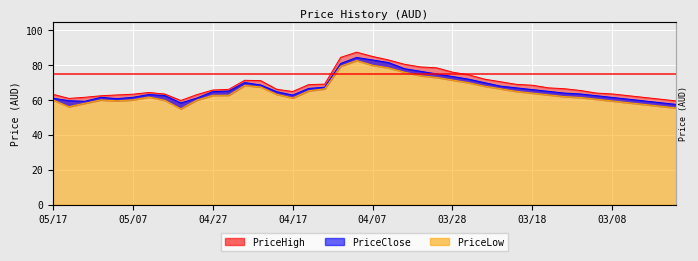

What is the average value of the PriceClose series?

66.7